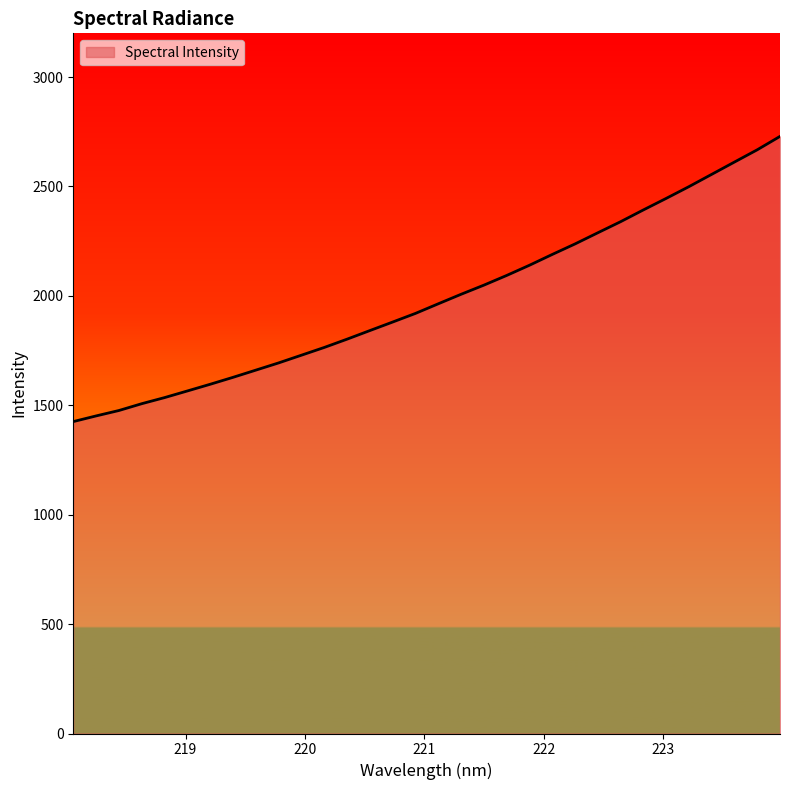

How many categories are shown in the chart?

32